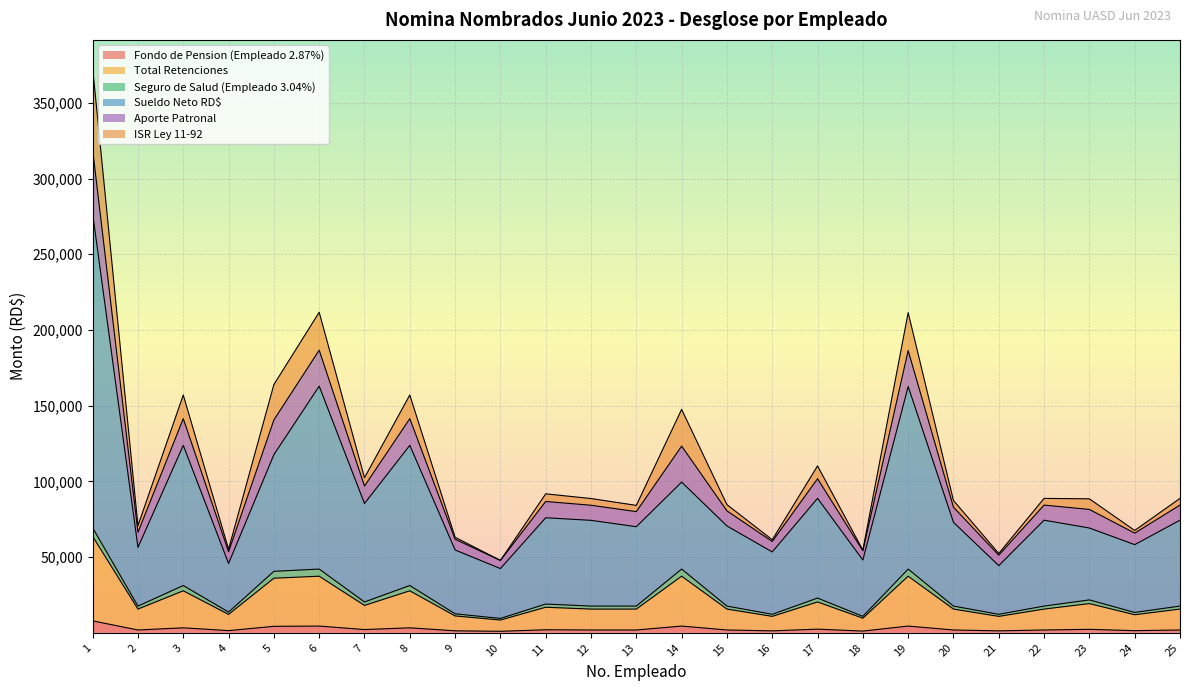

Is it true that Sueldo Neto RD$ equals 74384.9 at 22?

True